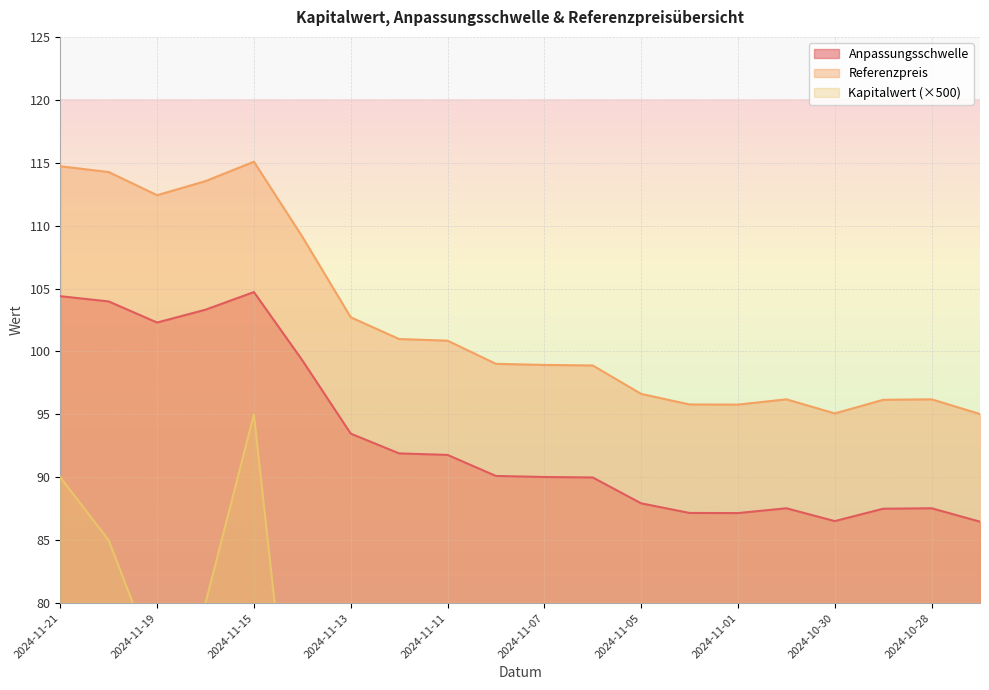

What is the difference between the maximum and minimum values in the Referenzpreis series?

20.0